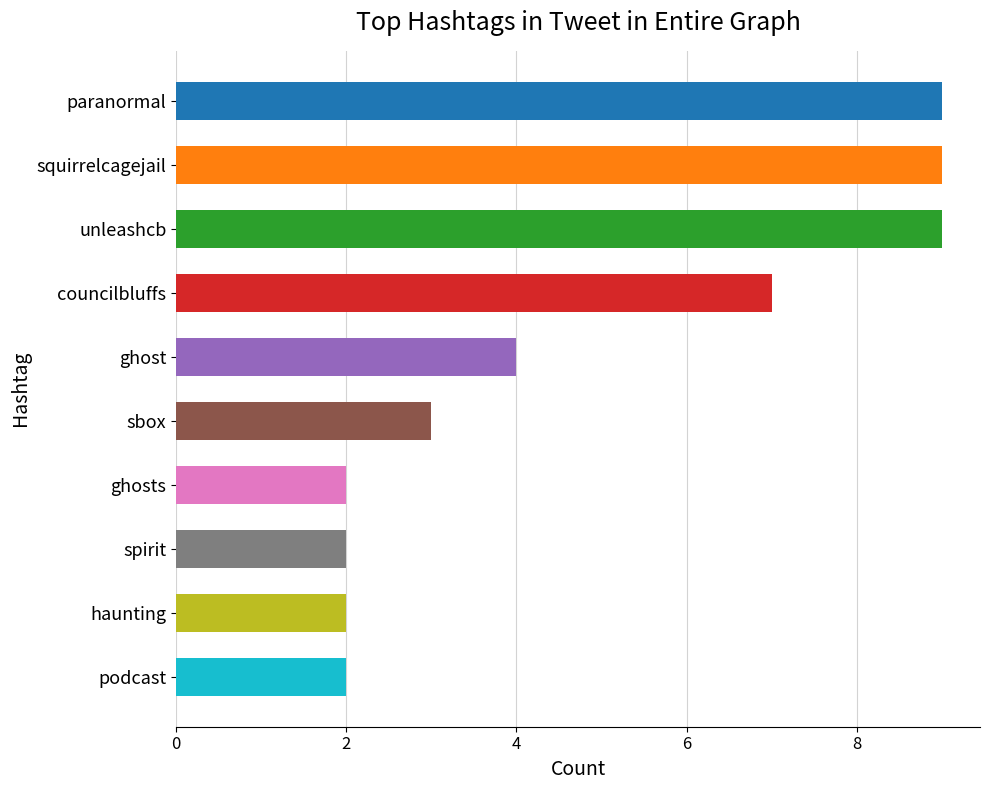

What is the maximum value shown in the chart?

9